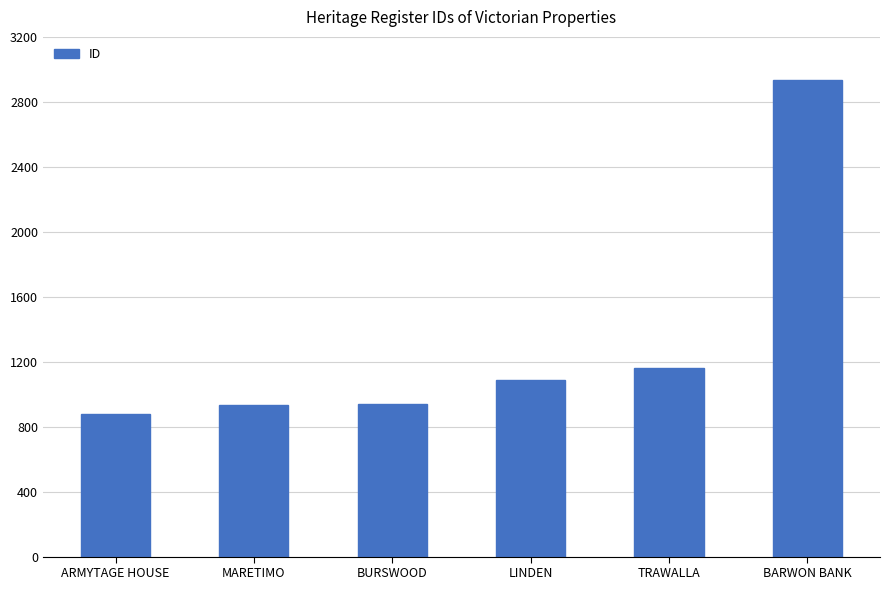

What is the change in value from MARETIMO to BARWON BANK?

+1999